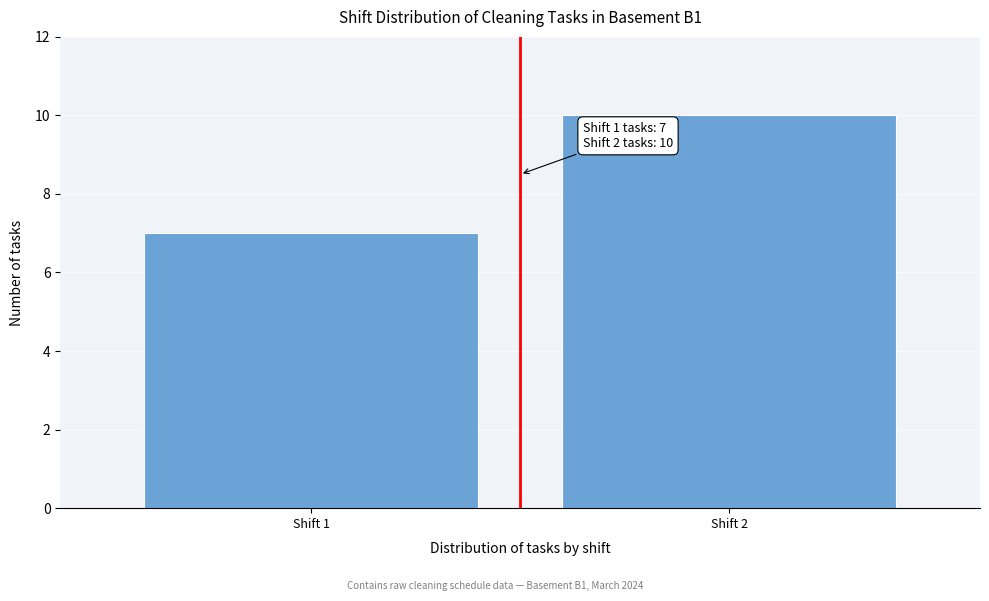

Reading left to right, list all the values displayed in this chart.

7	10